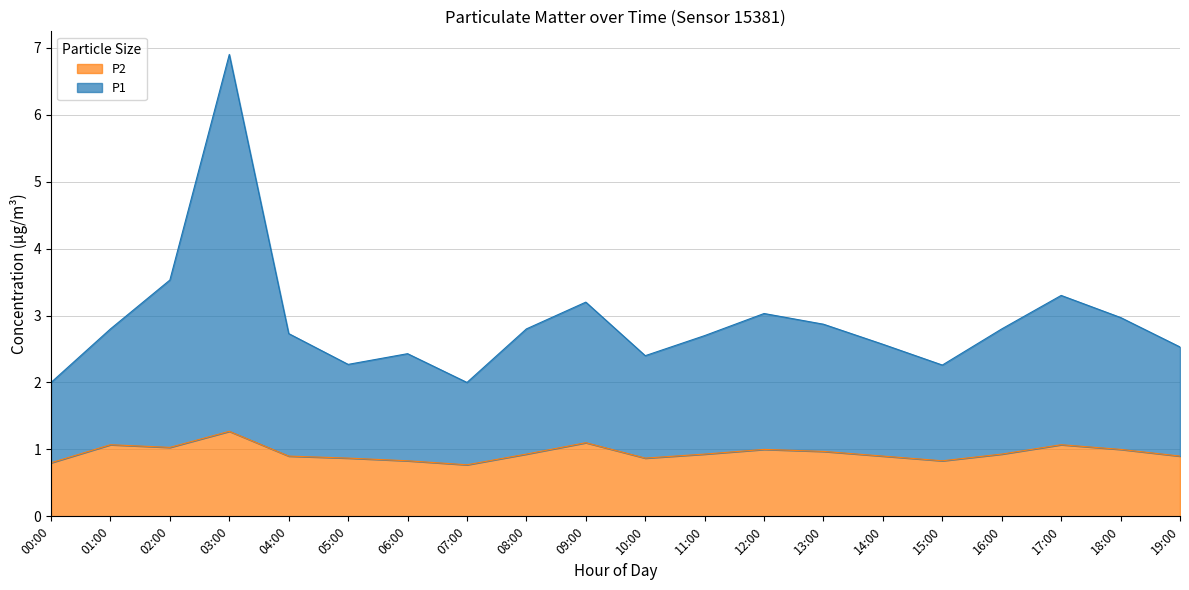

What is the average value of the P2 series?

0.9